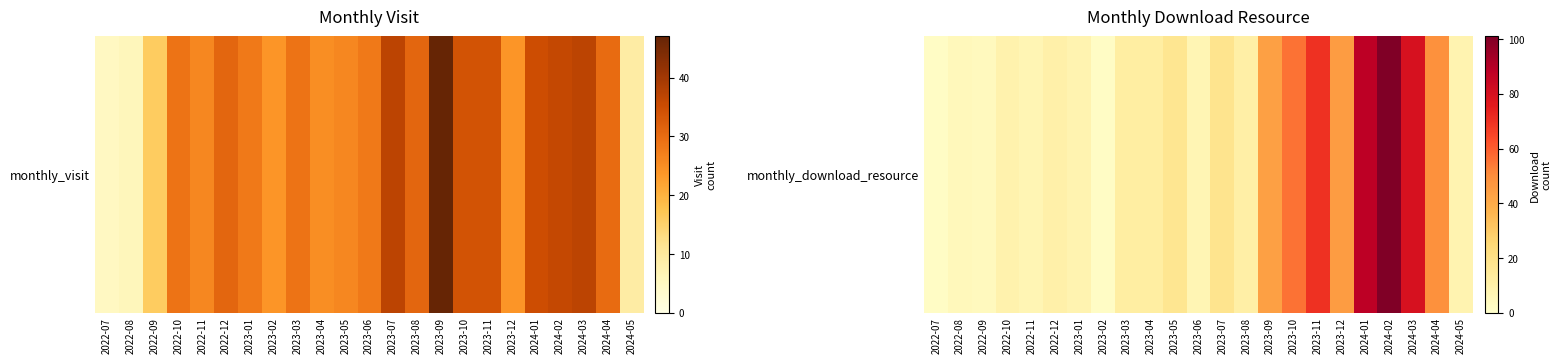

Is it true that the value at 2023-06 is 4?

False